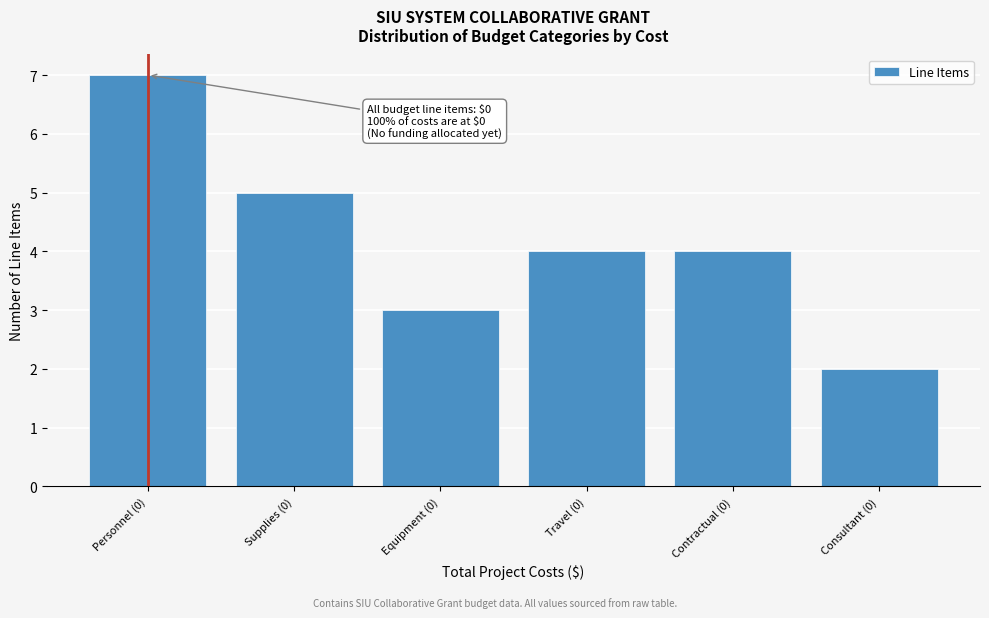

Reading right to left, extract all data points from this chart.

2	4	4	3	5	7